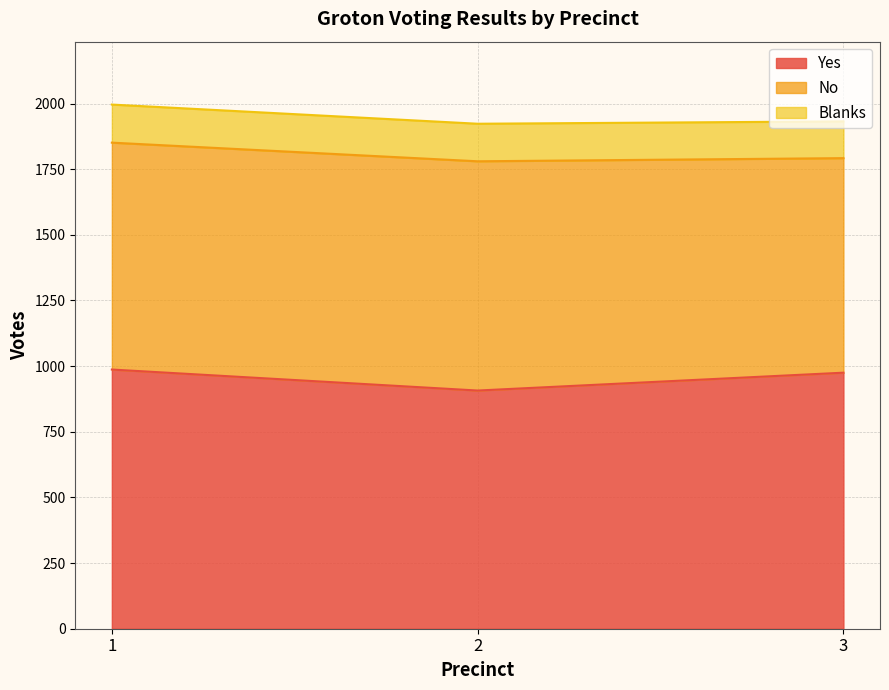

Does the chart display data point markers on the line(s)?

No